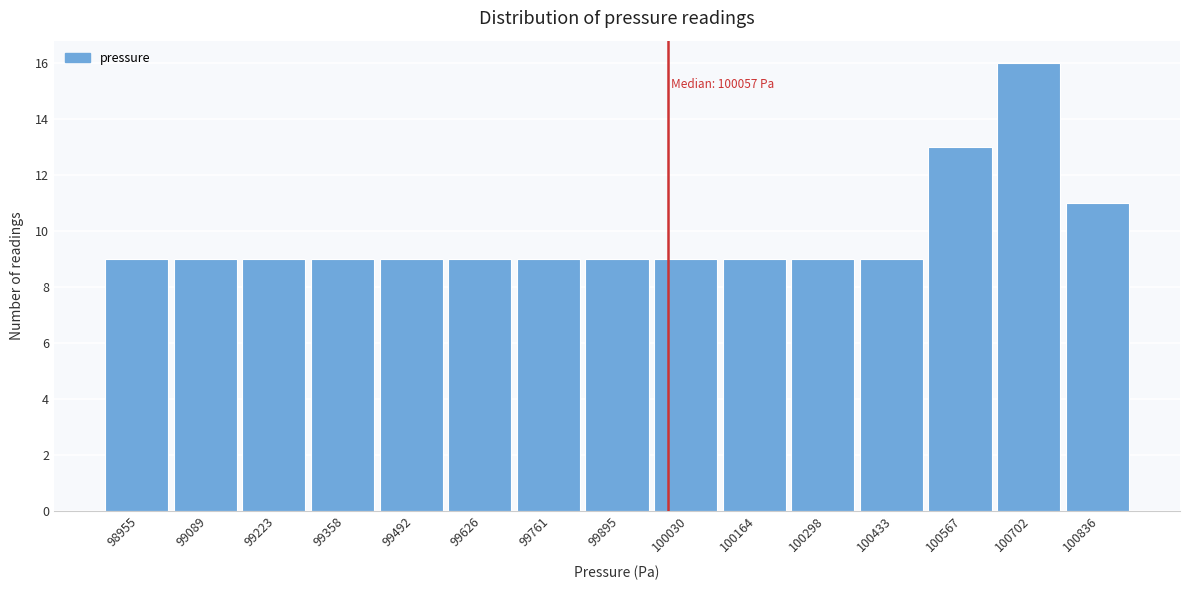

Reading left to right, transcribe all the data shown in this chart.

9	9	9	9	9	9	9	9	9	9	9	9	13	16	11